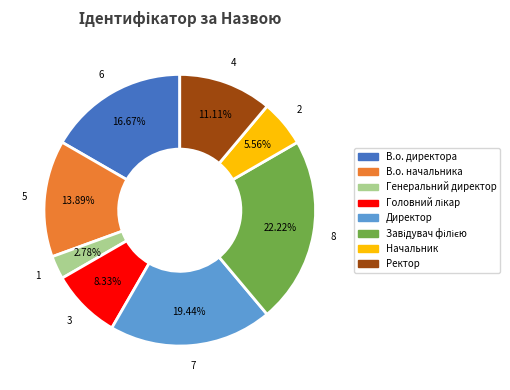

What is the smallest slice in the pie chart?

Генеральний директор